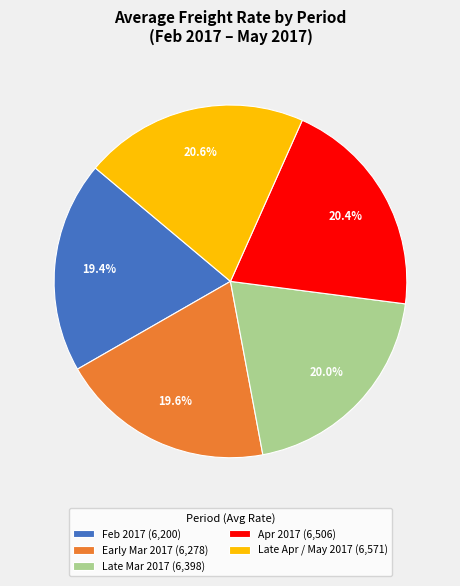

To the nearest percent, what is the average slice percentage?

20%